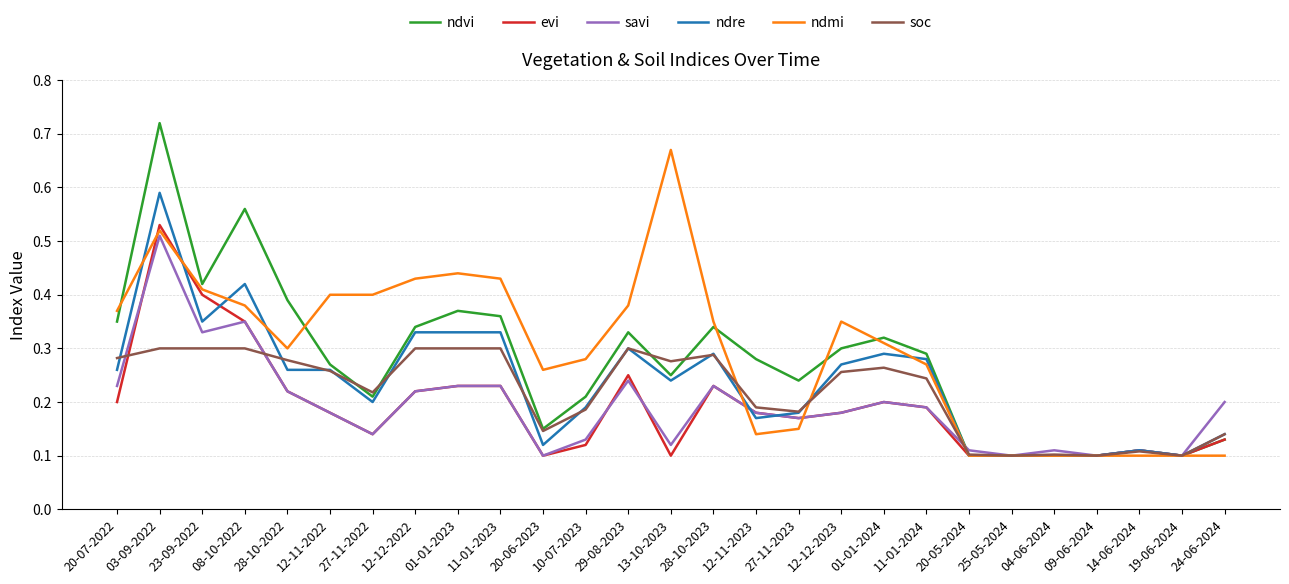

How many lines are shown in the chart?

6